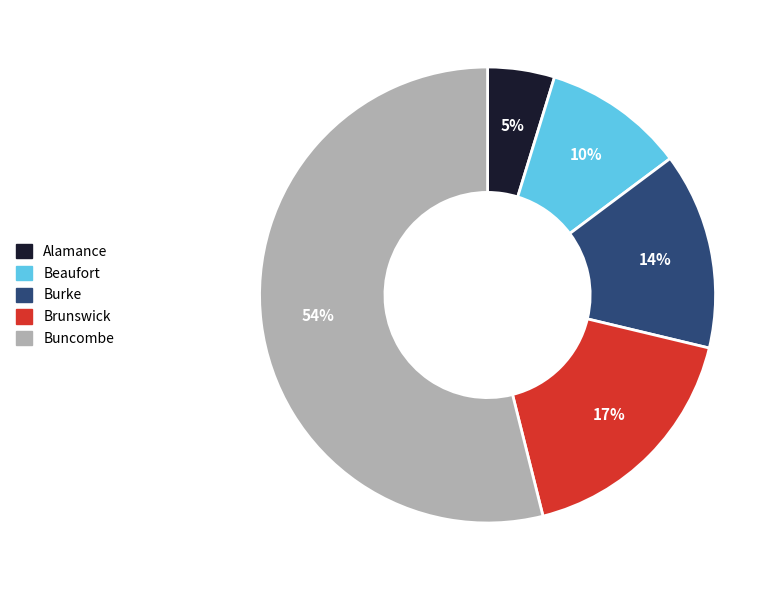

To the nearest percent, what portion does Brunswick represent?

17%